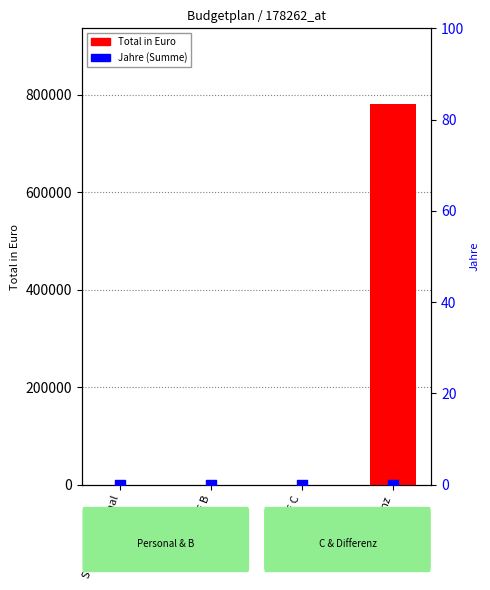

Which series has the largest total across all categories?

Total in Euro